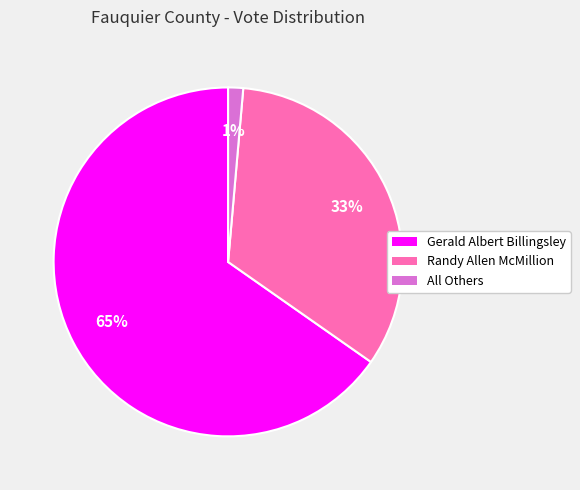

Combined, do All Others and Gerald Albert Billingsley account for over 50%?

Yes